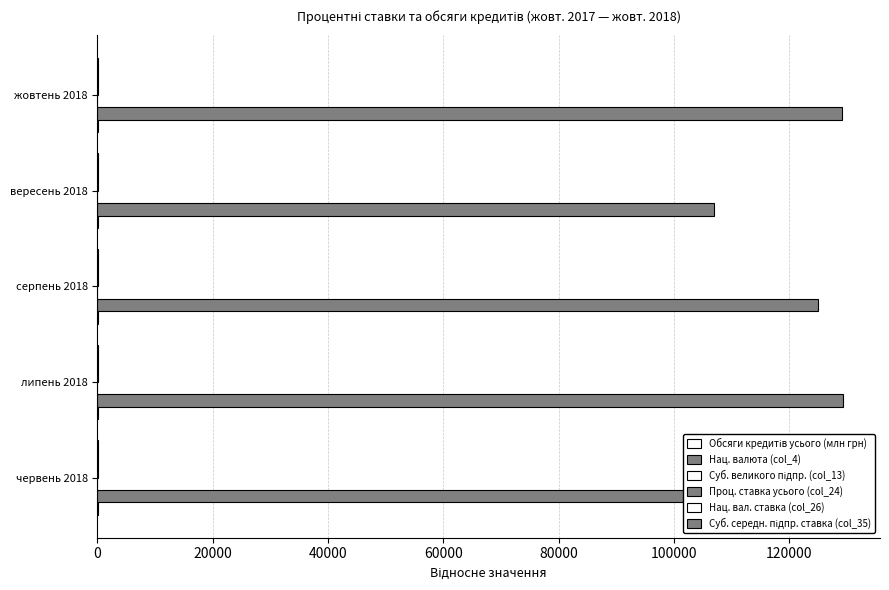

What is the sum of all Суб. середн. підпр. ставка (col_35) values?

97.4